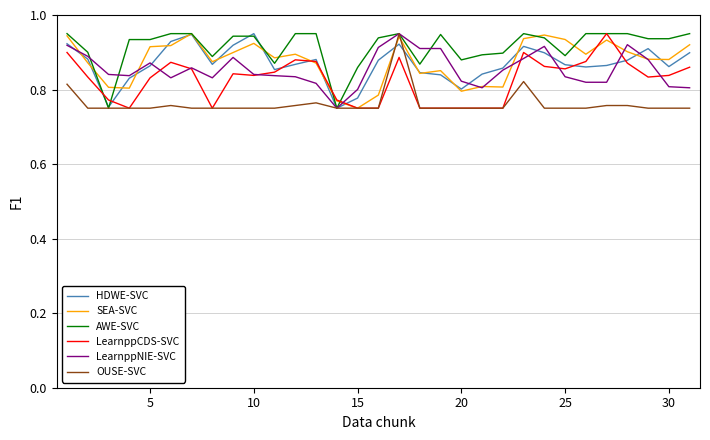

Which series has the largest total across all categories?

AWE-SVC